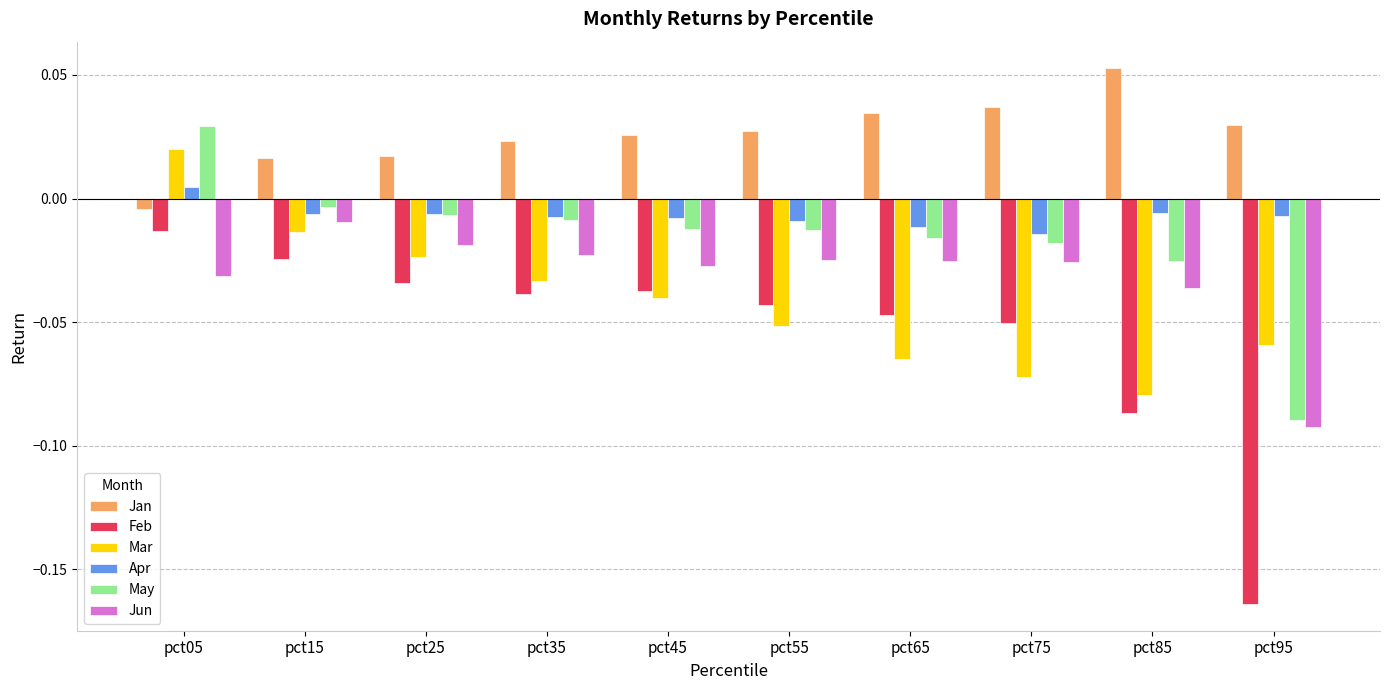

How many data points does each series have?

10